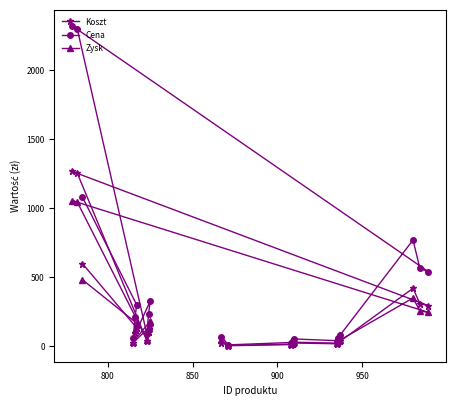

True or false: Koszt has more than 2 interior local peaks.

True